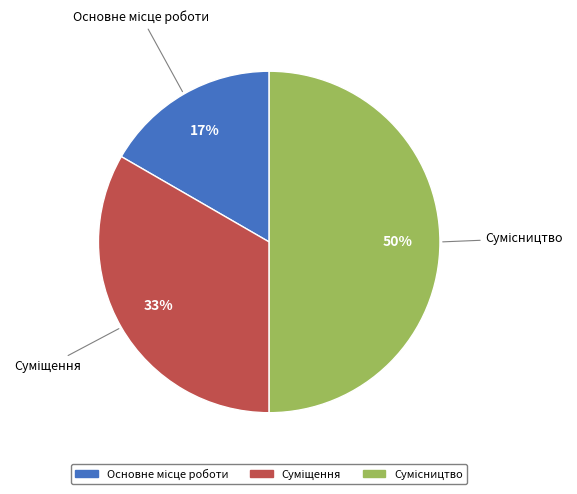

To the nearest percent, what is the difference between the largest and smallest slice percentages?

33%